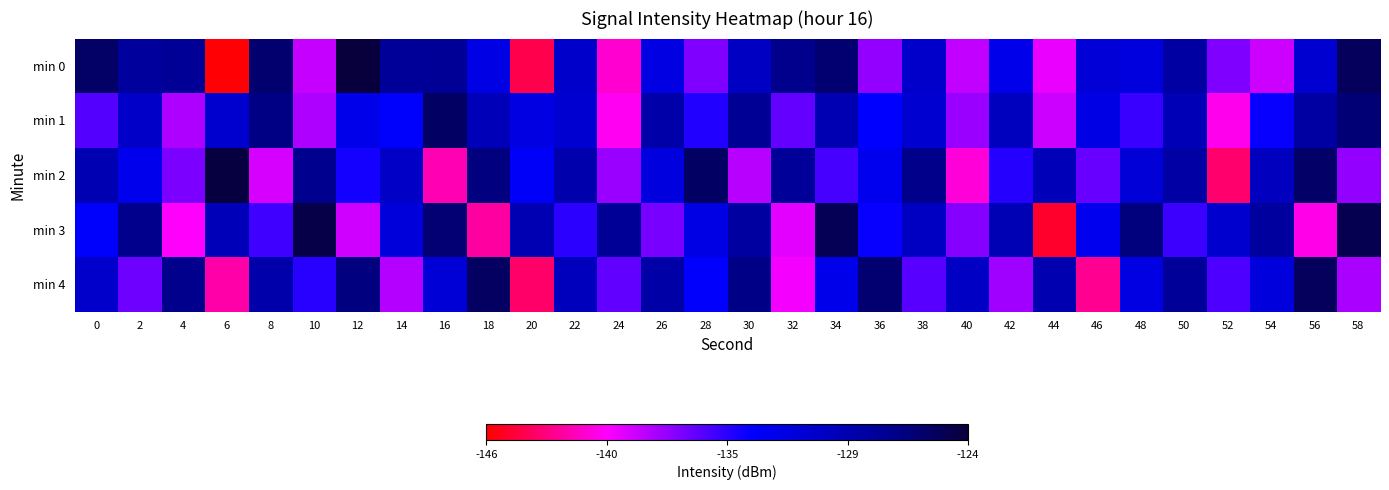

Rank the series at 48 from lowest to highest value.

min 1, min 4, min 0, min 2, min 3